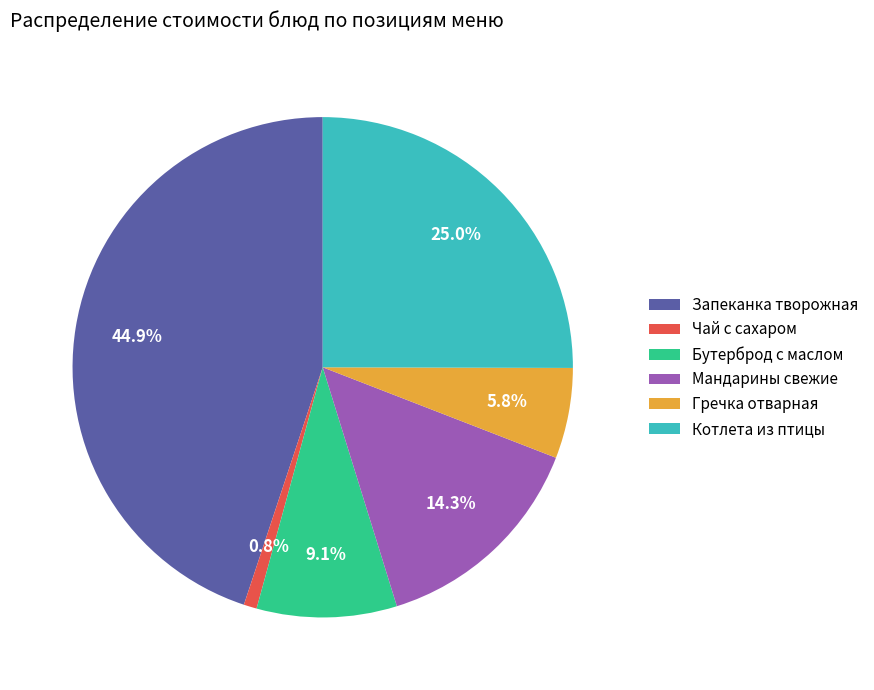

Count the number of slices in the pie.

6